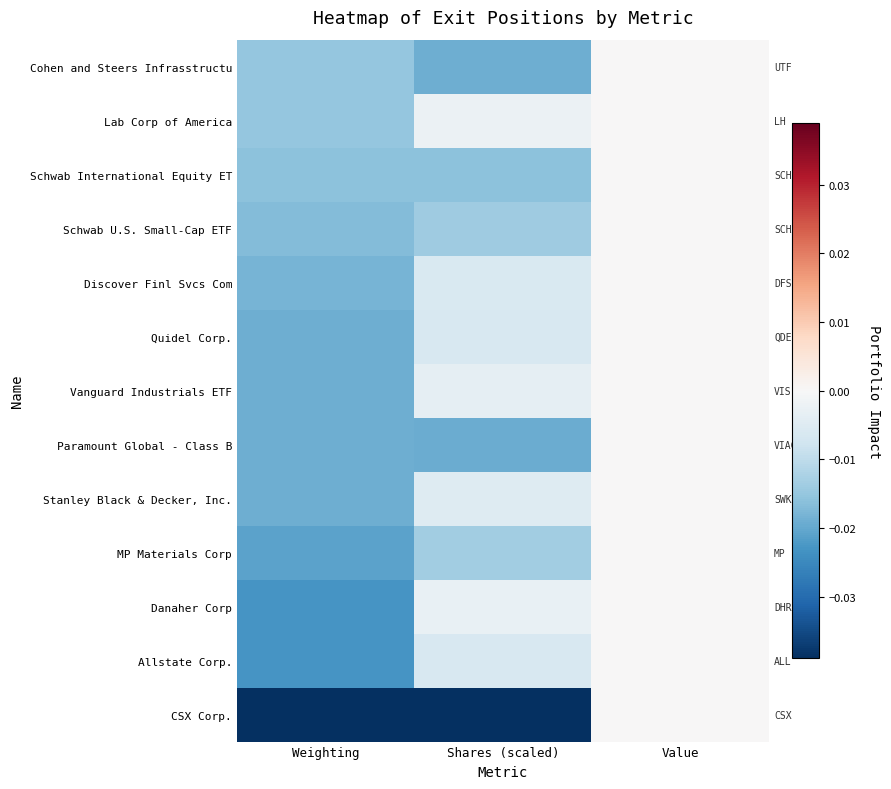

Reading left to right, extract all data points from this chart.

Cohen and Steers Infrasstructu: Weighting=-0.0	Shares (scaled)=-0.0	Value=0.0
Lab Corp of America: Weighting=-0.0	Shares (scaled)=-0.0	Value=0.0
Schwab International Equity ET: Weighting=-0.0	Shares (scaled)=-0.0	Value=0.0
Schwab U.S. Small-Cap ETF: Weighting=-0.0	Shares (scaled)=-0.0	Value=0.0
Discover Finl Svcs Com: Weighting=-0.0	Shares (scaled)=-0.0	Value=0.0
Quidel Corp.: Weighting=-0.0	Shares (scaled)=-0.0	Value=0.0
Vanguard Industrials ETF: Weighting=-0.0	Shares (scaled)=-0.0	Value=0.0
Paramount Global - Class B: Weighting=-0.0	Shares (scaled)=-0.0	Value=0.0
Stanley Black & Decker, Inc.: Weighting=-0.0	Shares (scaled)=-0.0	Value=0.0
MP Materials Corp: Weighting=-0.0	Shares (scaled)=-0.0	Value=0.0
Danaher Corp: Weighting=-0.0	Shares (scaled)=-0.0	Value=0.0
Allstate Corp.: Weighting=-0.0	Shares (scaled)=-0.0	Value=0.0
CSX Corp.: Weighting=-0.0	Shares (scaled)=-0.0	Value=0.0